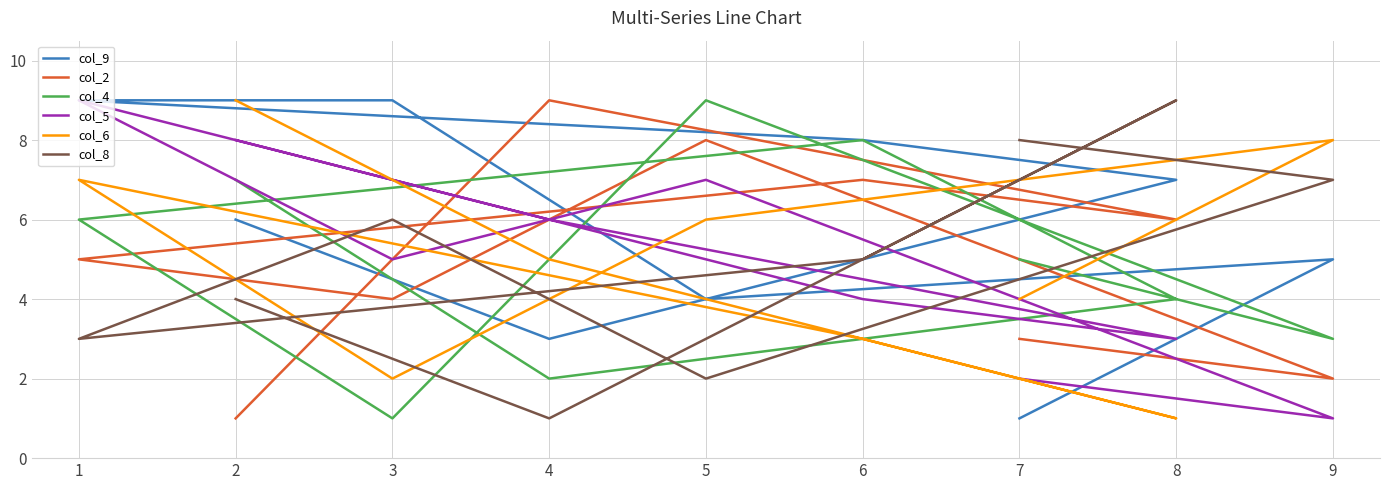

How many interior local valleys does the col_8 series have?

3